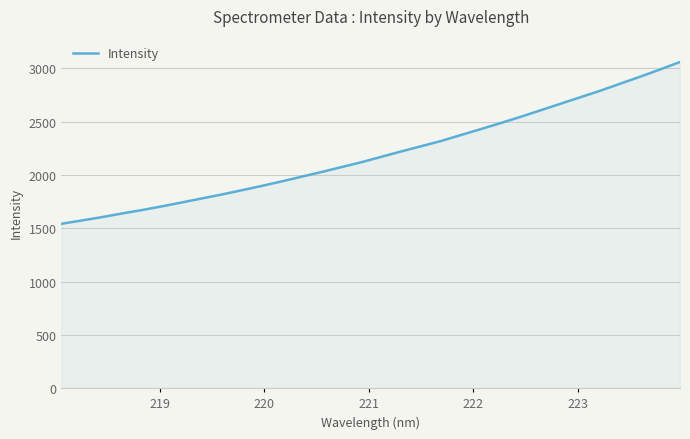

What is the difference between the maximum and minimum values?

1518.4